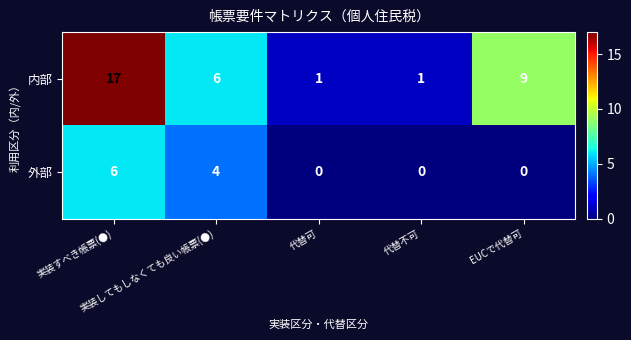

What is the spread (max minus min) of values at 代替可?

1